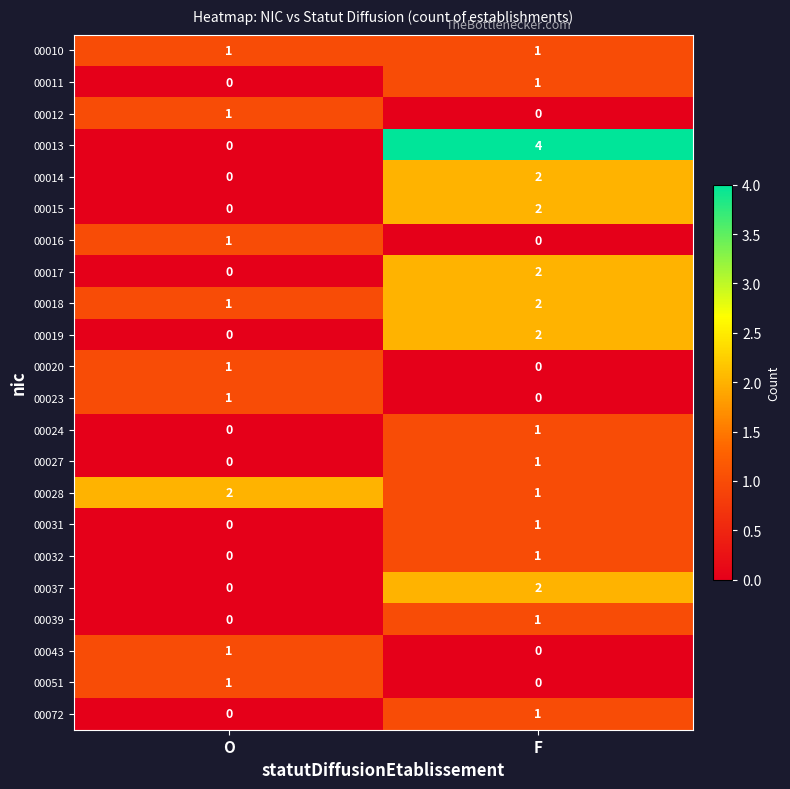

What is the maximum value shown in the chart?

4